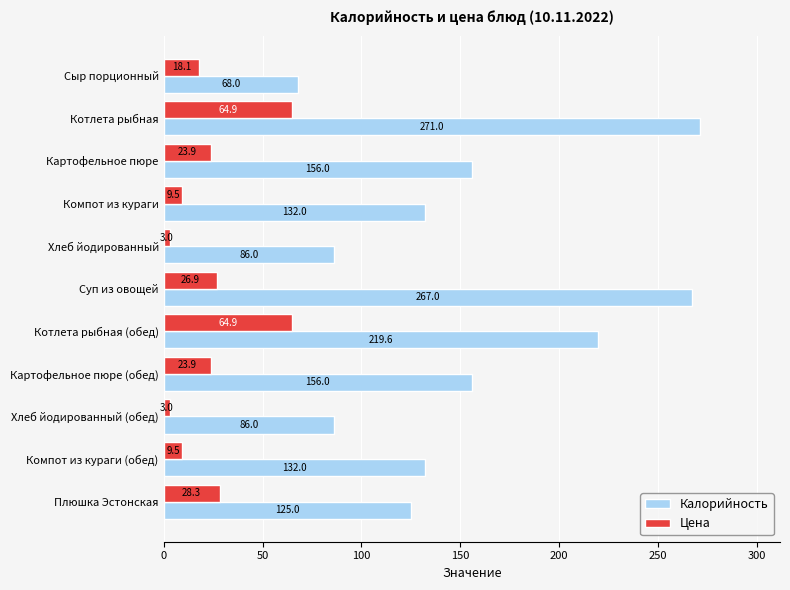

What is the total value across all series at Котлета рыбная (обед)?

284.5